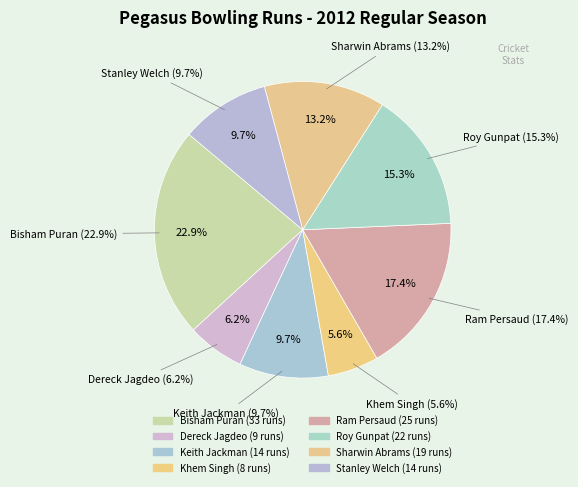

How many slices are in this pie chart?

8